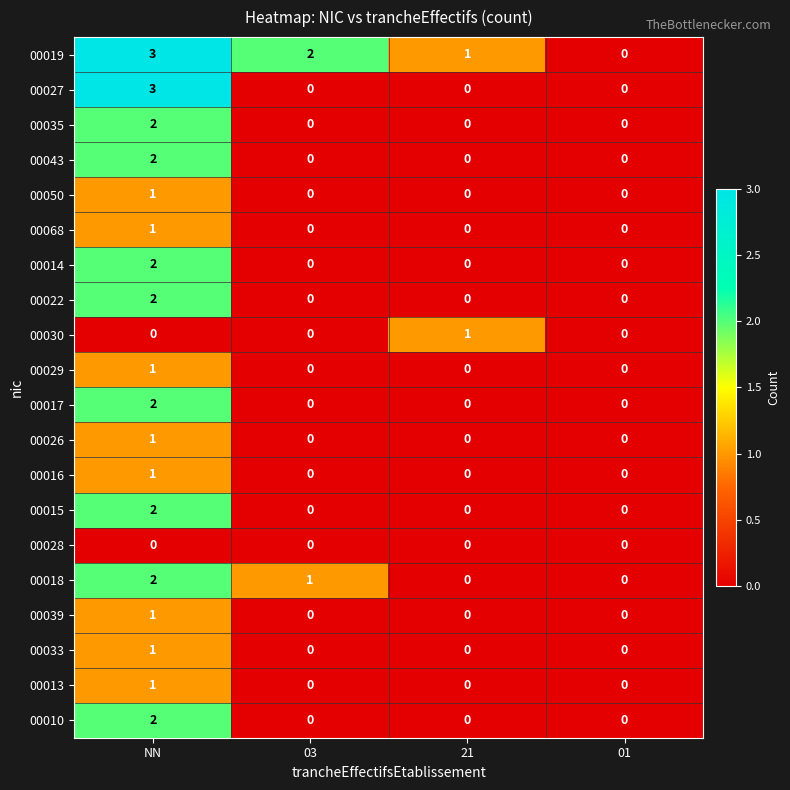

Which category has the highest value in the 00022 series?

NN